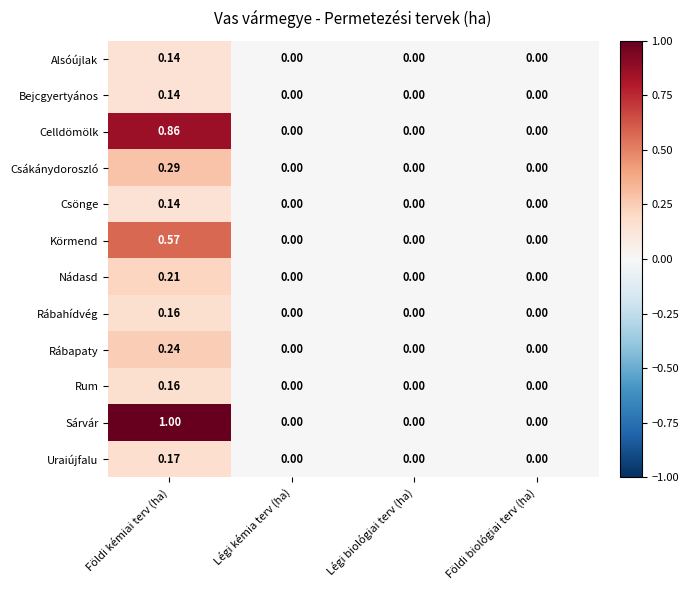

How many distinct data groups are displayed?

12